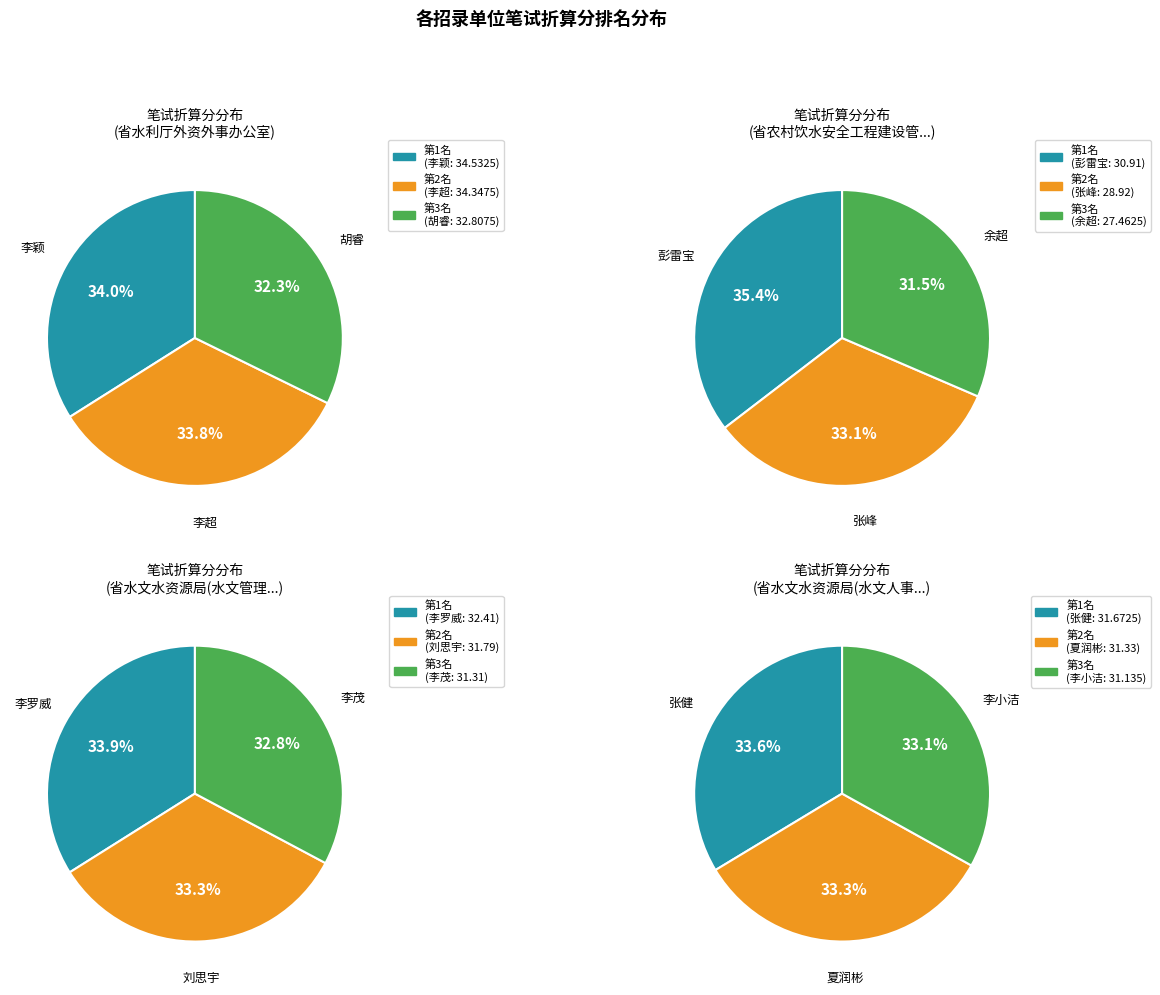

Does 省水利厅外资外事办公室 account for over 50% of the chart?

No